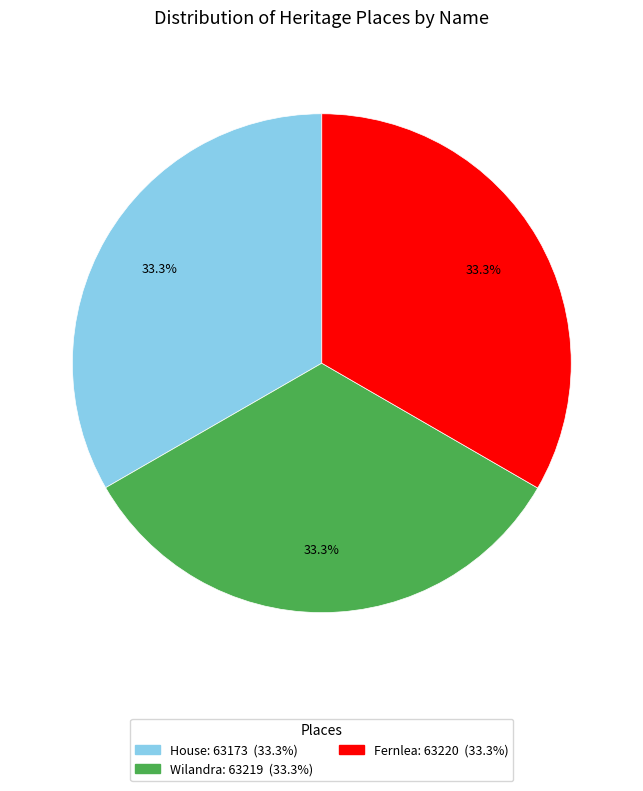

To the nearest percent, what is the combined percentage of House and Fernlea?

67%